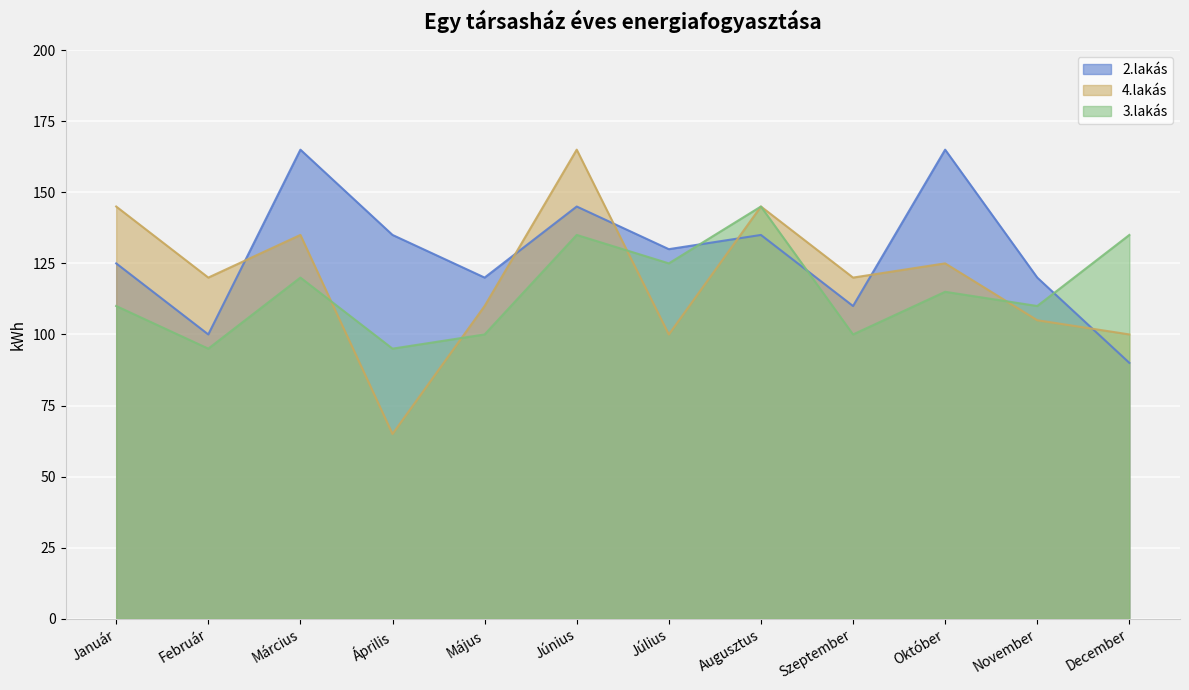

What is the smallest value displayed?

65